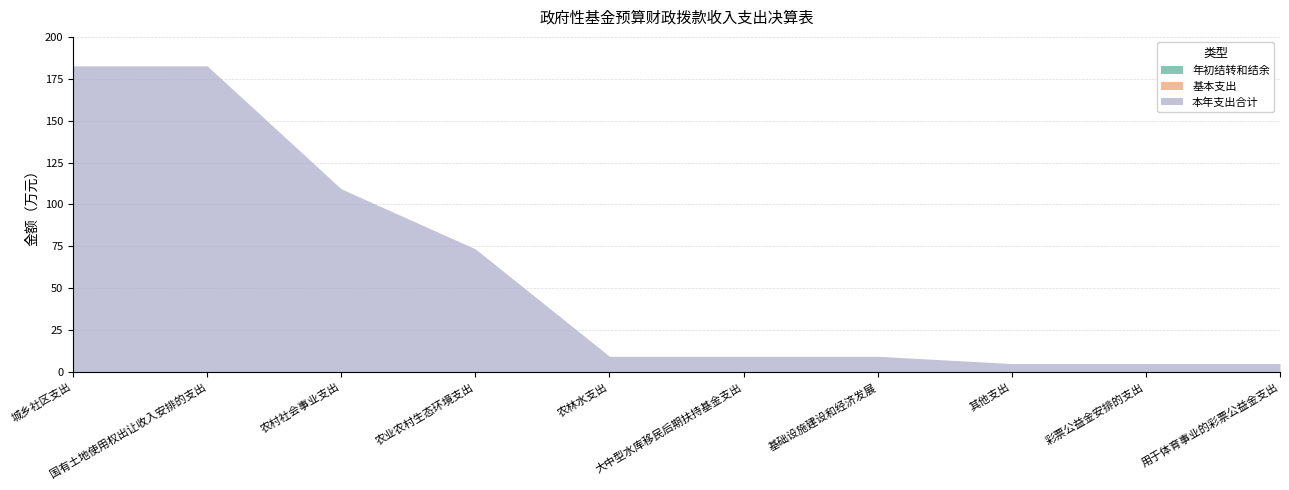

True or false: 本年支出合计 and 年初结转和结余 intersect in this chart.

False